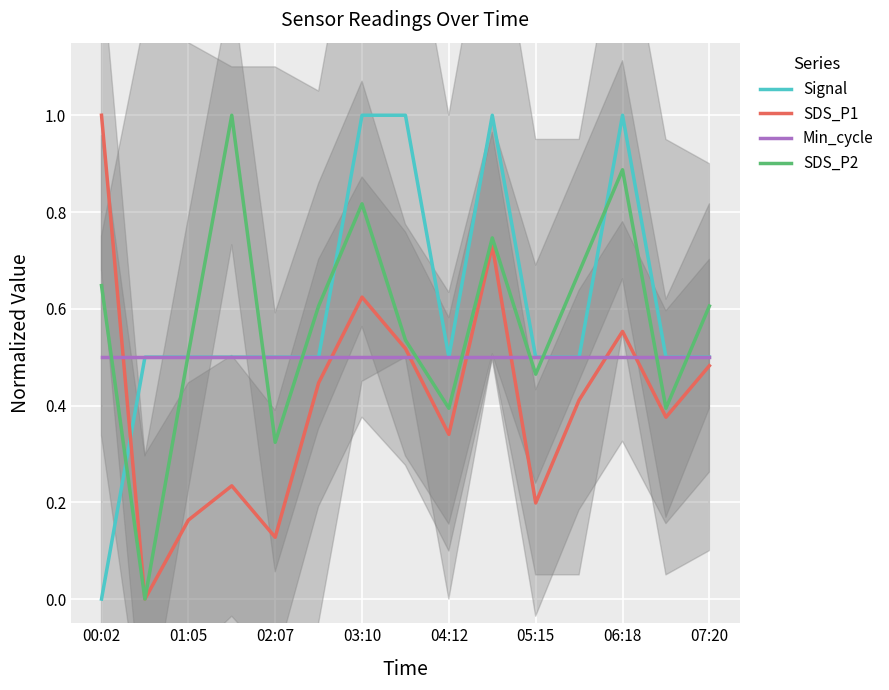

The Signal series shows 0.5 at 05:15. True or false?

True